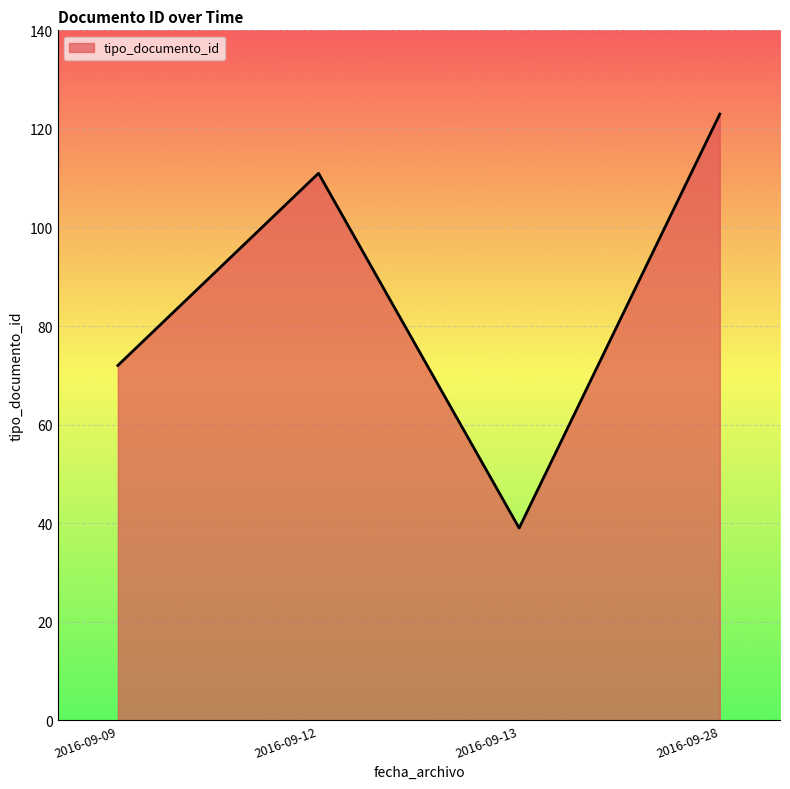

What is the sum of all values?

345